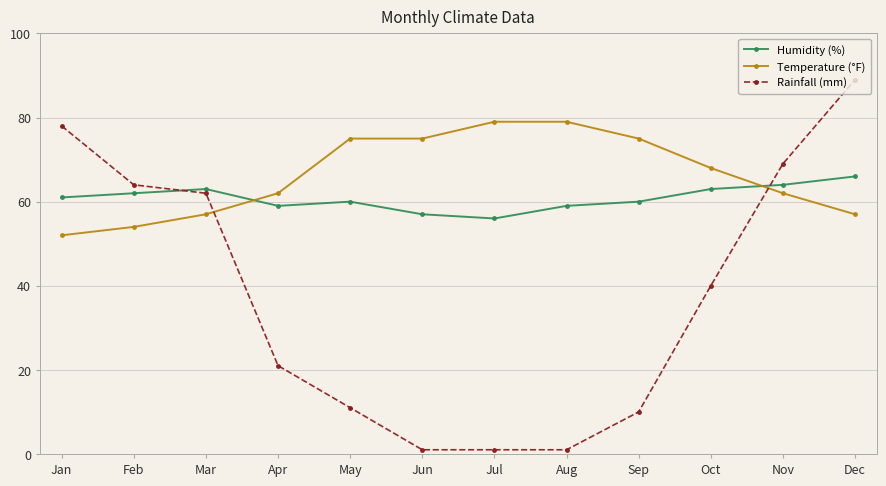

Reading left to right, extract all data points from this chart.

Humidity (%): Jan=61	Feb=62	Mar=63	Apr=59	May=60	Jun=57	Jul=56	Aug=59	Sep=60	Oct=63	Nov=64	Dec=66
Temperature (°F): Jan=52	Feb=54	Mar=57	Apr=62	May=75	Jun=75	Jul=79	Aug=79	Sep=75	Oct=68	Nov=62	Dec=57
Rainfall (mm): Jan=78	Feb=64	Mar=62	Apr=21	May=11	Jun=1	Jul=1	Aug=1	Sep=10	Oct=40	Nov=69	Dec=89